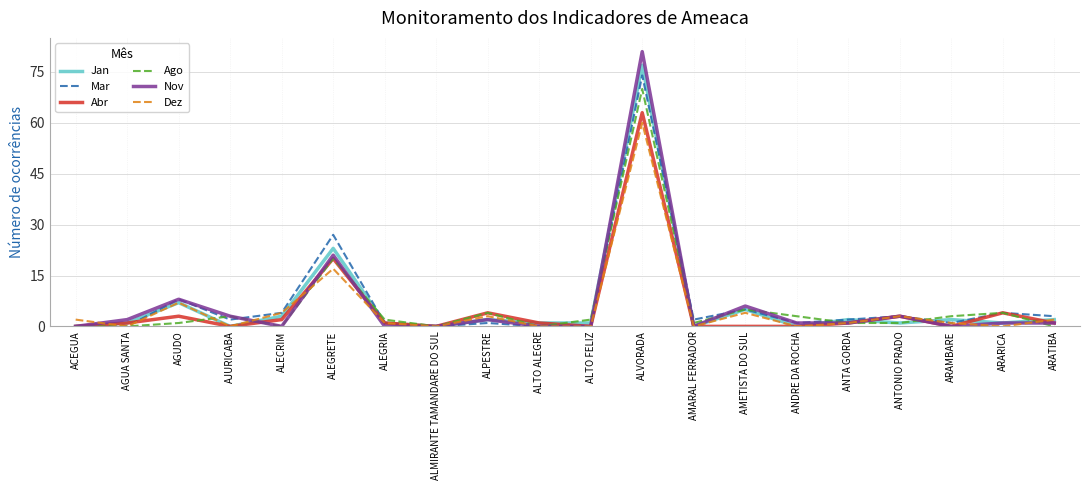

Which series has the largest range (max minus min)?

Nov